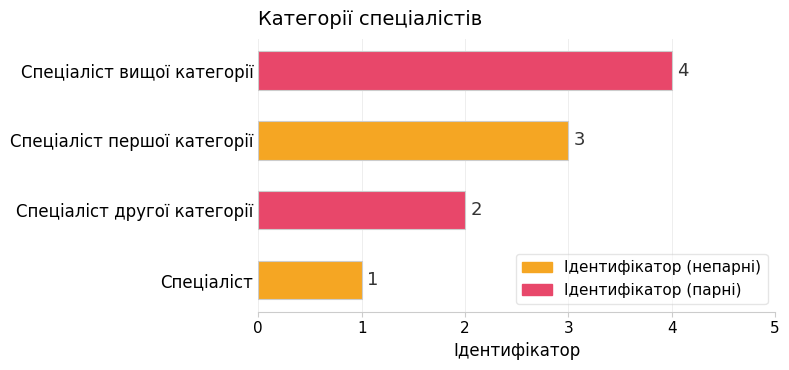

What is the maximum value shown in the chart?

4